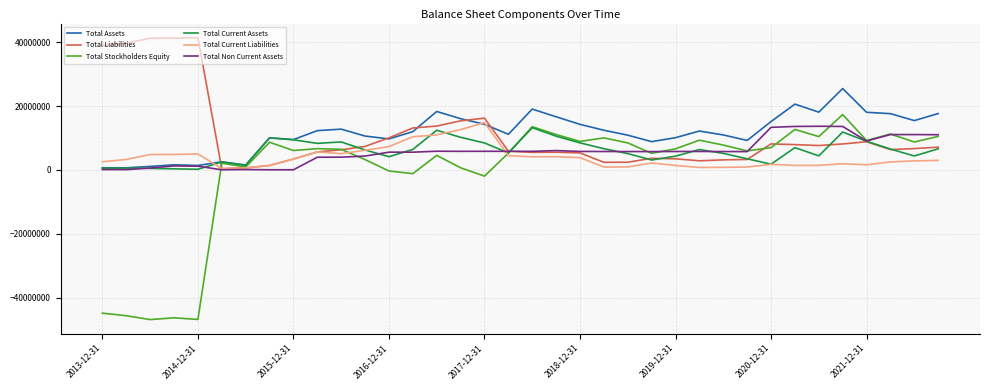

Which series has the largest range (max minus min)?

Total Stockholders Equity